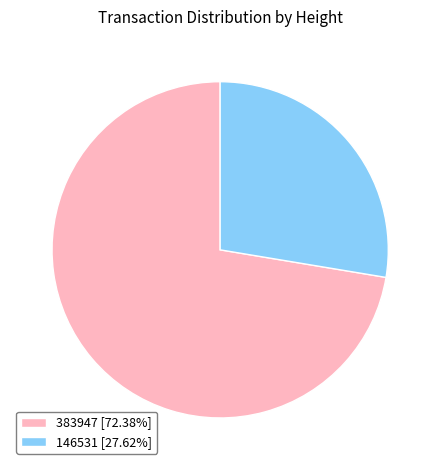

Which slice is the smallest?

146531